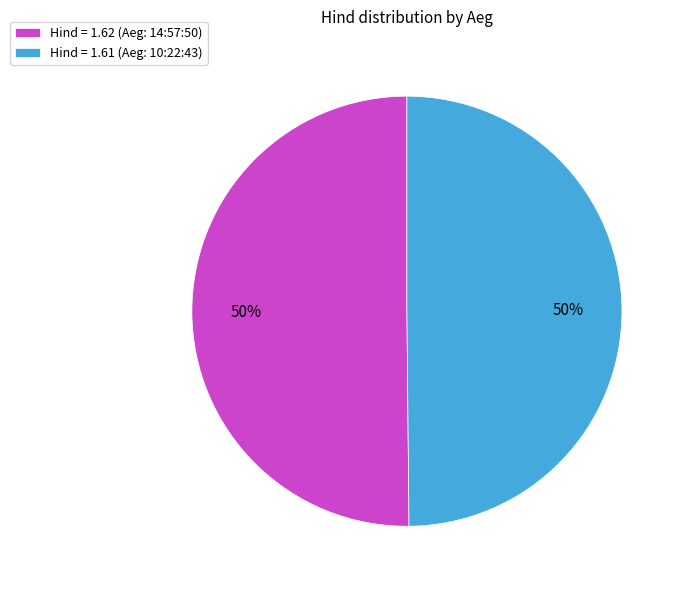

Combined, do Hind = 1.62 (Aeg: 14:57:50) and Hind = 1.61 (Aeg: 10:22:43) account for over 50%?

Yes